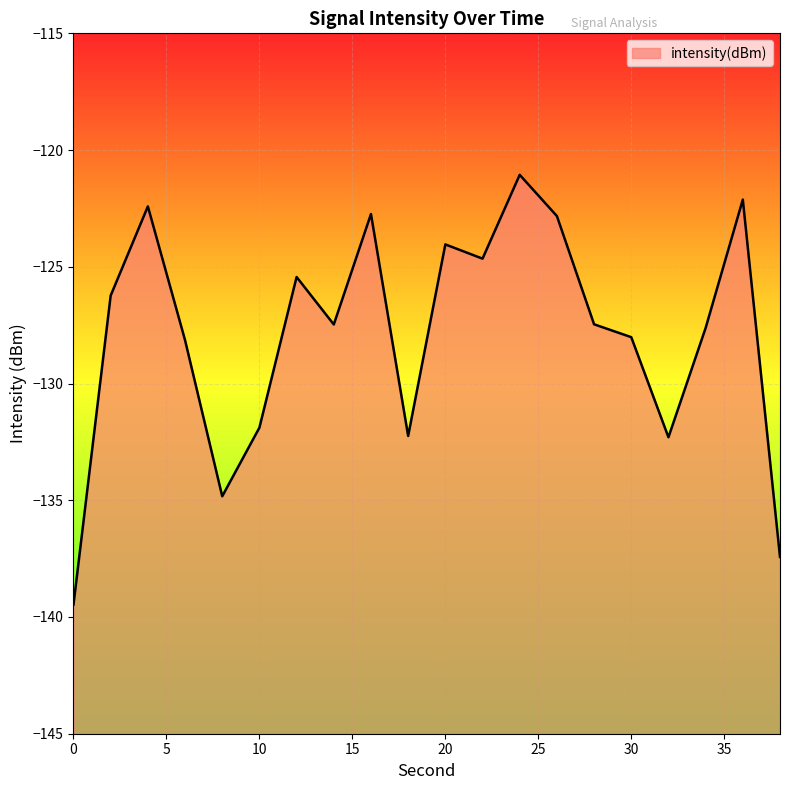

List the labels in order of value, smallest first.

0, 38, 8, 32, 18, 10, 6, 30, 34, 14, 28, 2, 12, 22, 20, 26, 16, 4, 36, 24